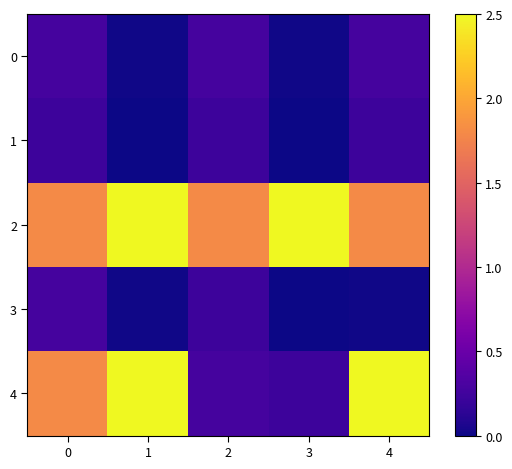

What is the total value across all series at 4?

4.8